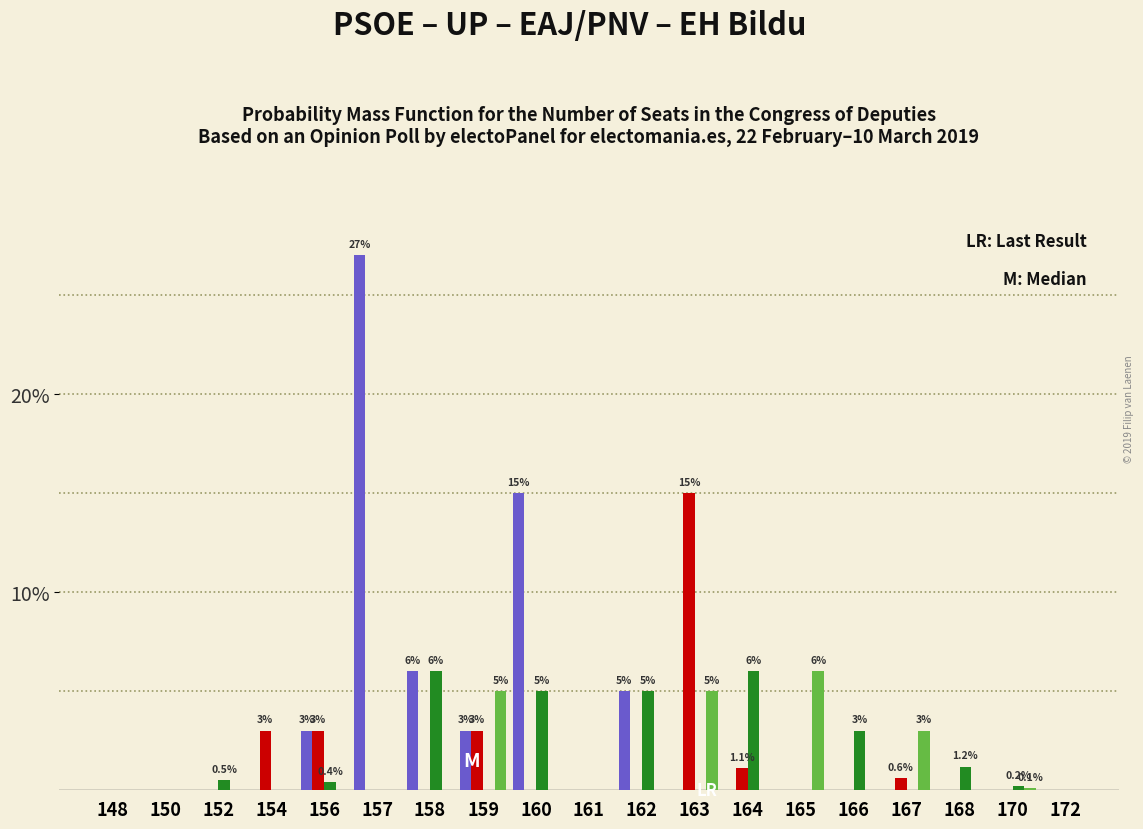

What is the total value across all series at 162?

10.0